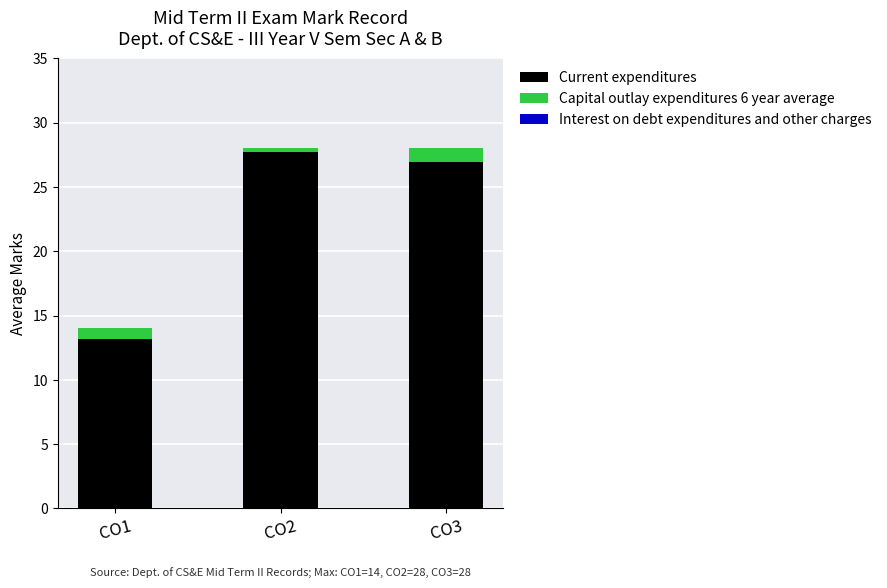

At which label does Current expenditures reach its minimum?

CO1